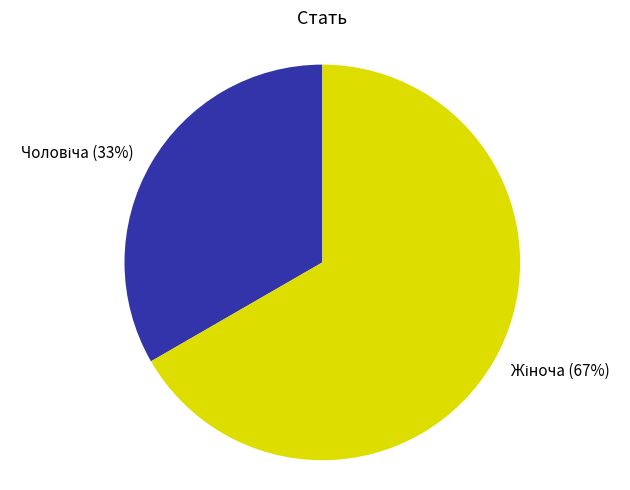

To the nearest percent, what is the average slice percentage?

50%